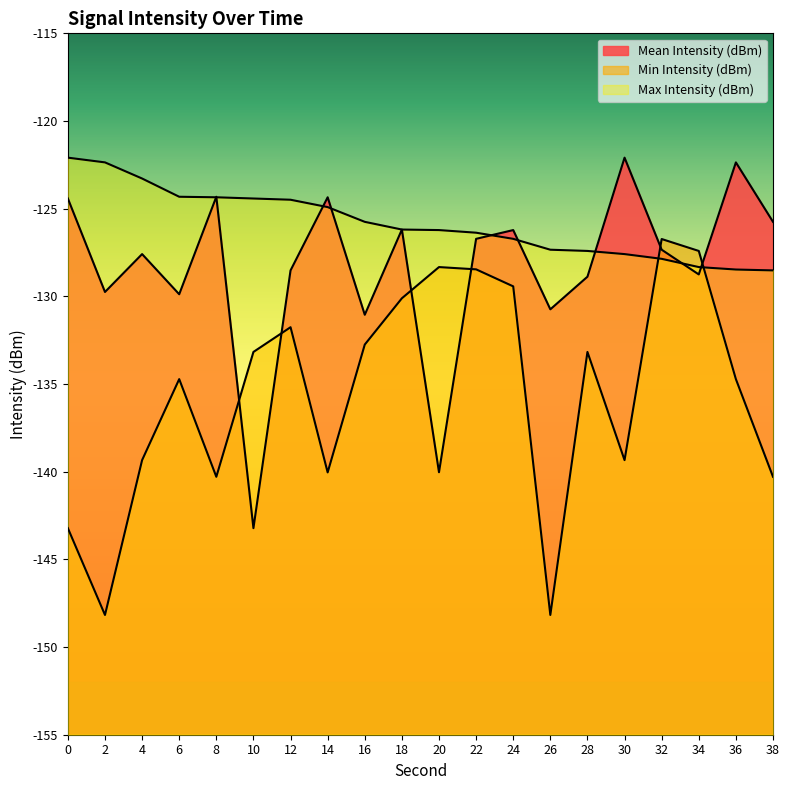

What is the total value across all series at 14?

-389.3